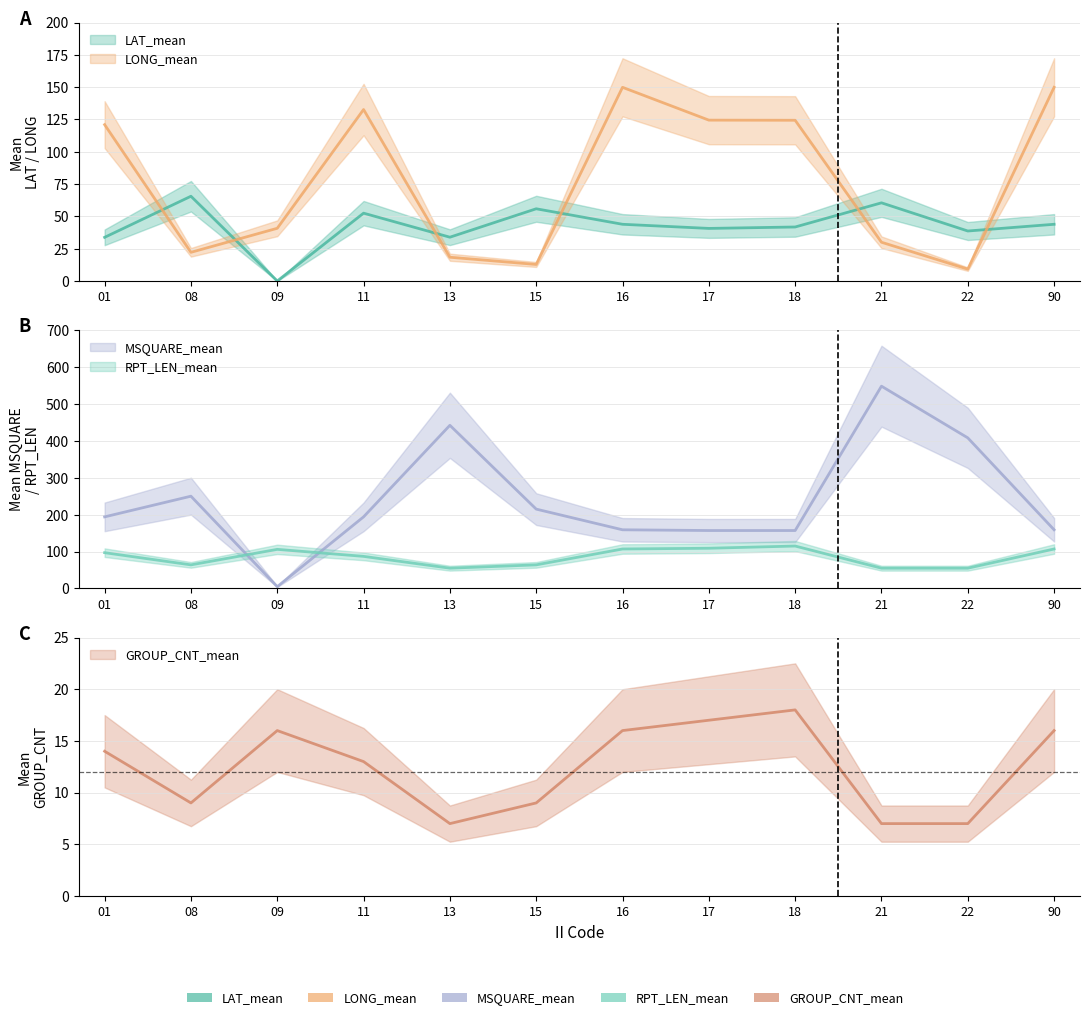

What is the value of the MSQUARE_mean point at the 6th from the left?

215.0